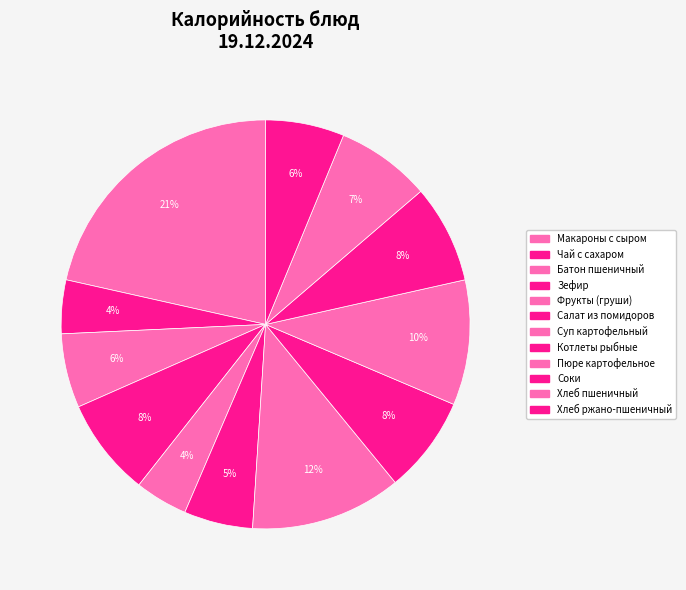

How many segments does this pie chart have?

12